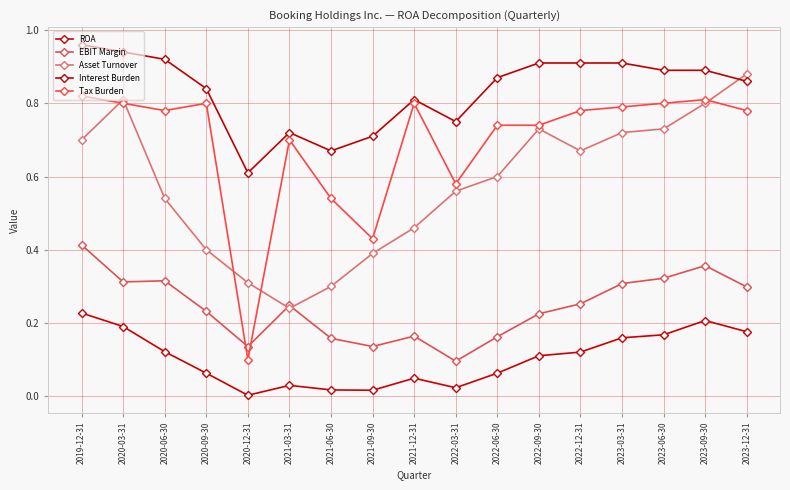

What is the difference between the highest and lowest values at 2019-12-31?

0.7